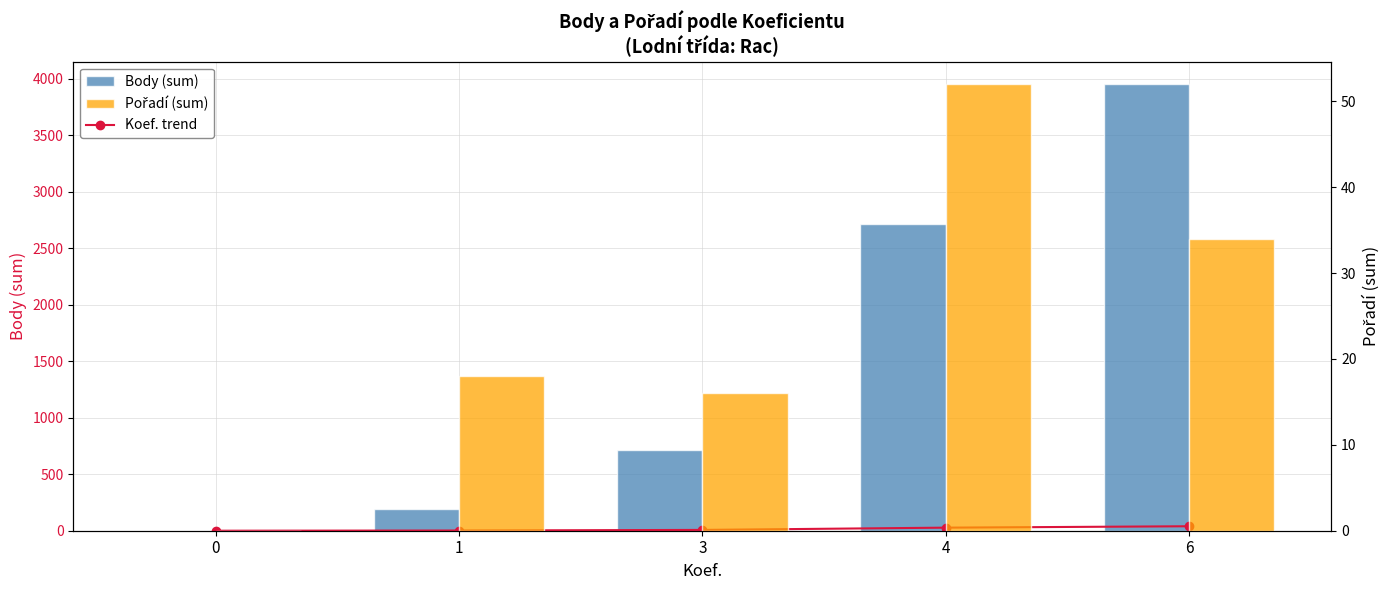

Which category has the highest value in the Body series?

6